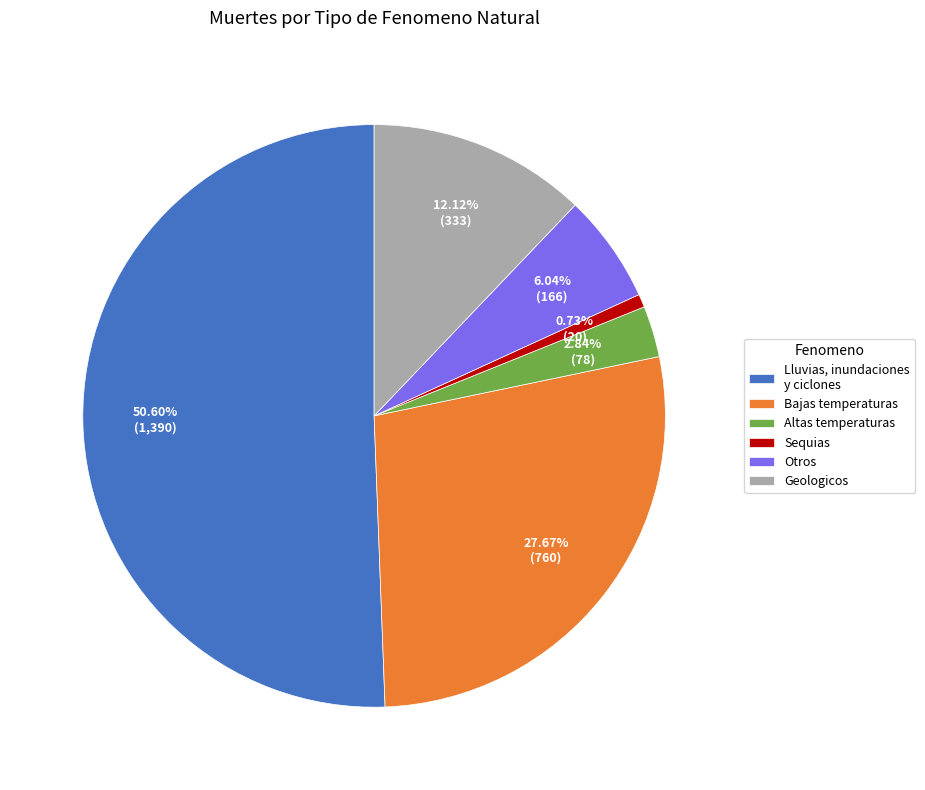

Which category has the smallest portion of the pie?

Sequias